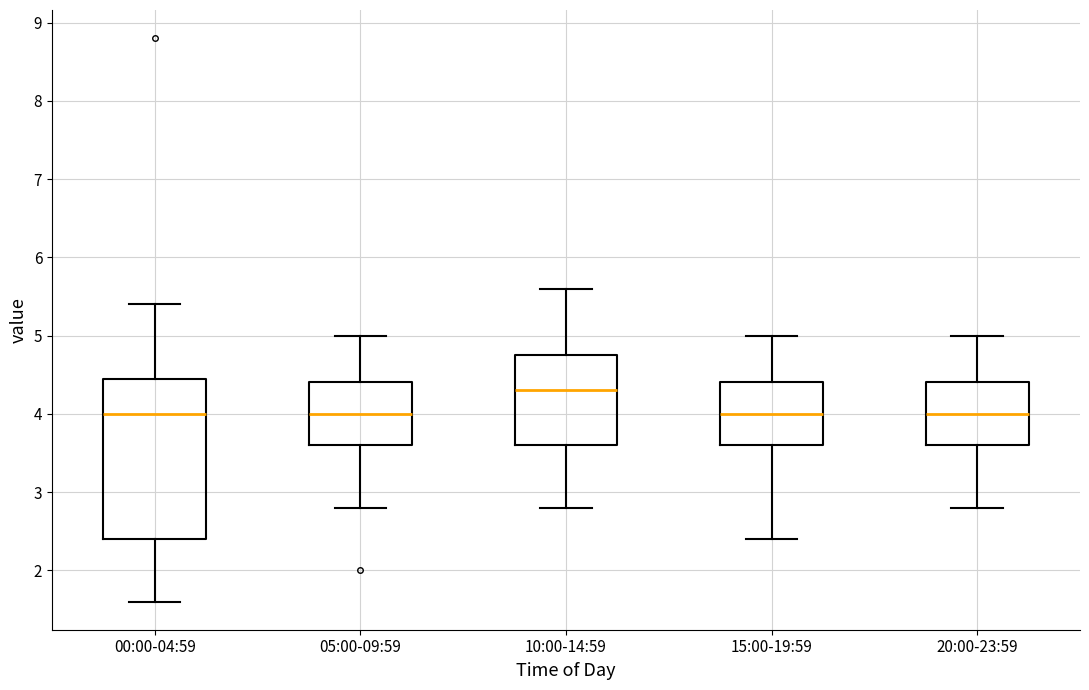

Comparing the boxes themselves (not the whiskers), which one is the tallest?

00:00-04:59